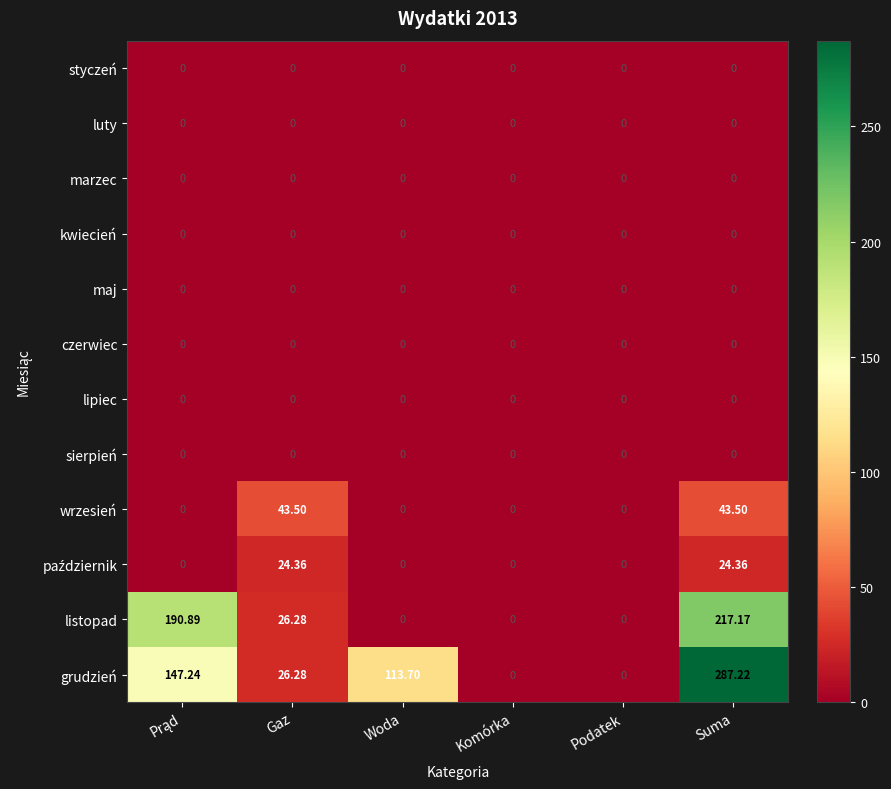

Which series has the largest total across all categories?

grudzień